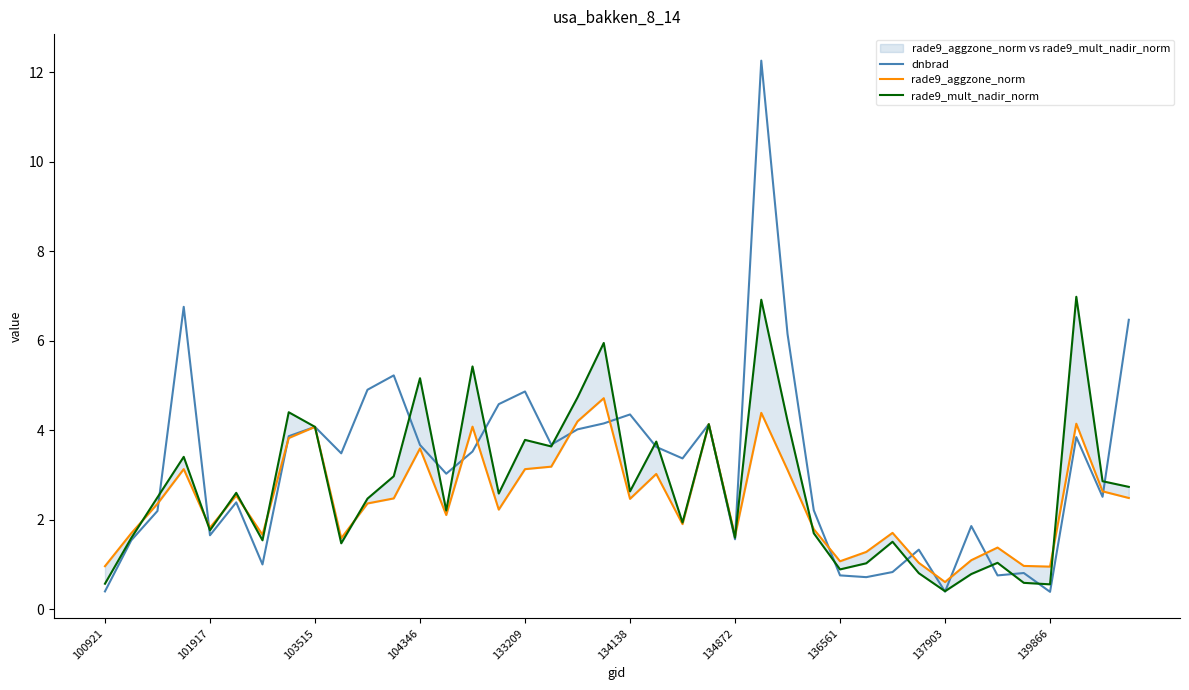

Where is rade9_mult_nadir_norm nearest to the value 3?

11